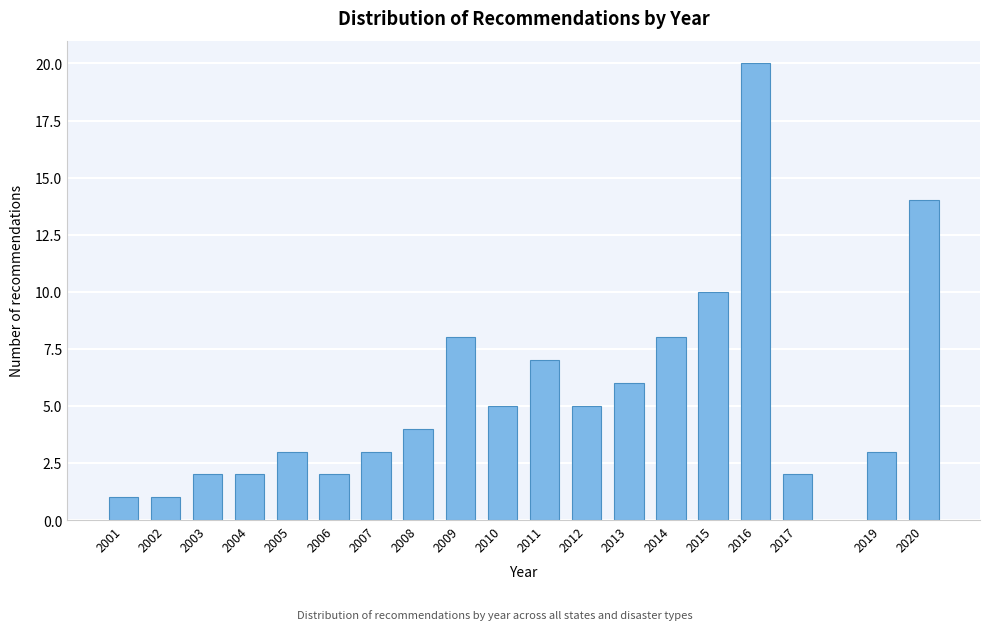

Reading right to left, list all the values displayed in this chart.

2020=14	2019=3	2017=2	2016=20	2015=10	2014=8	2013=6	2012=5	2011=7	2010=5	2009=8	2008=4	2007=3	2006=2	2005=3	2004=2	2003=2	2002=1	2001=1